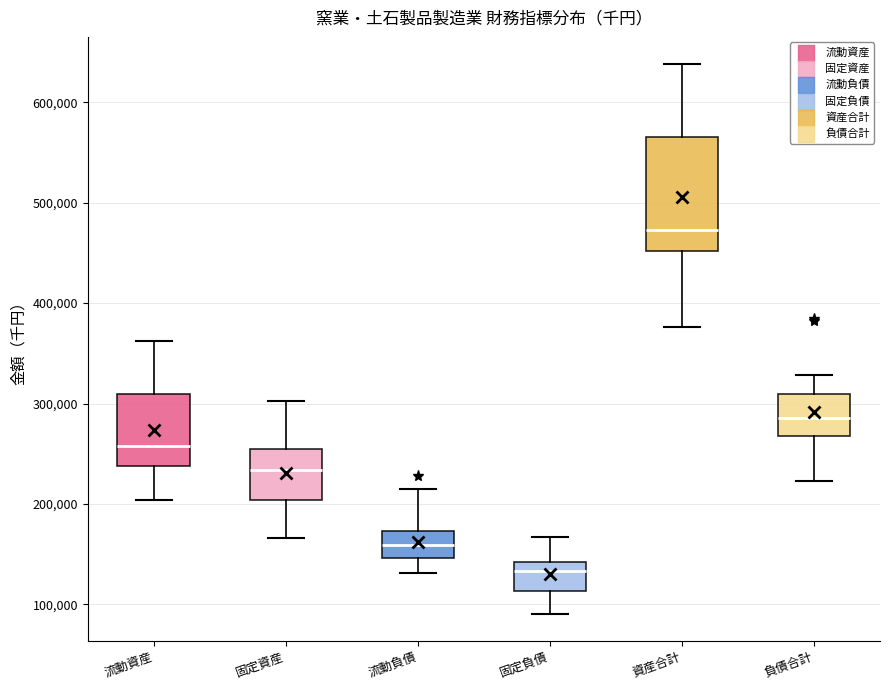

Which box is the tallest, from its lower edge to its upper edge?

資産合計